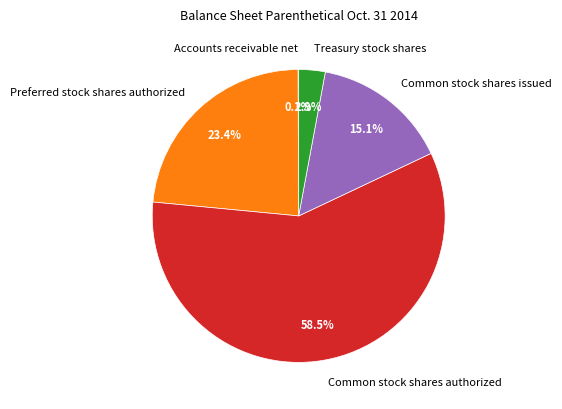

Approximately how many times larger is the value at Common stock shares issued compared to Treasury stock shares?

5.2